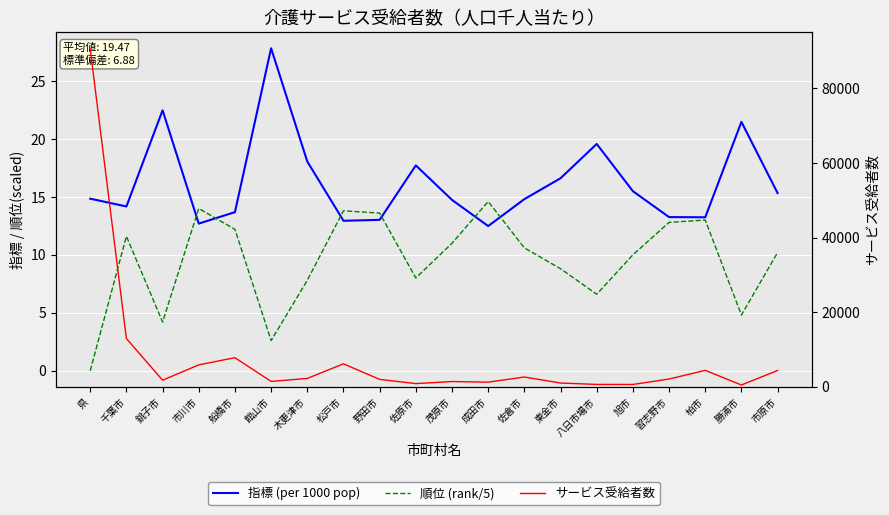

What is the difference between the highest and lowest values at 八日市場市?

635.3